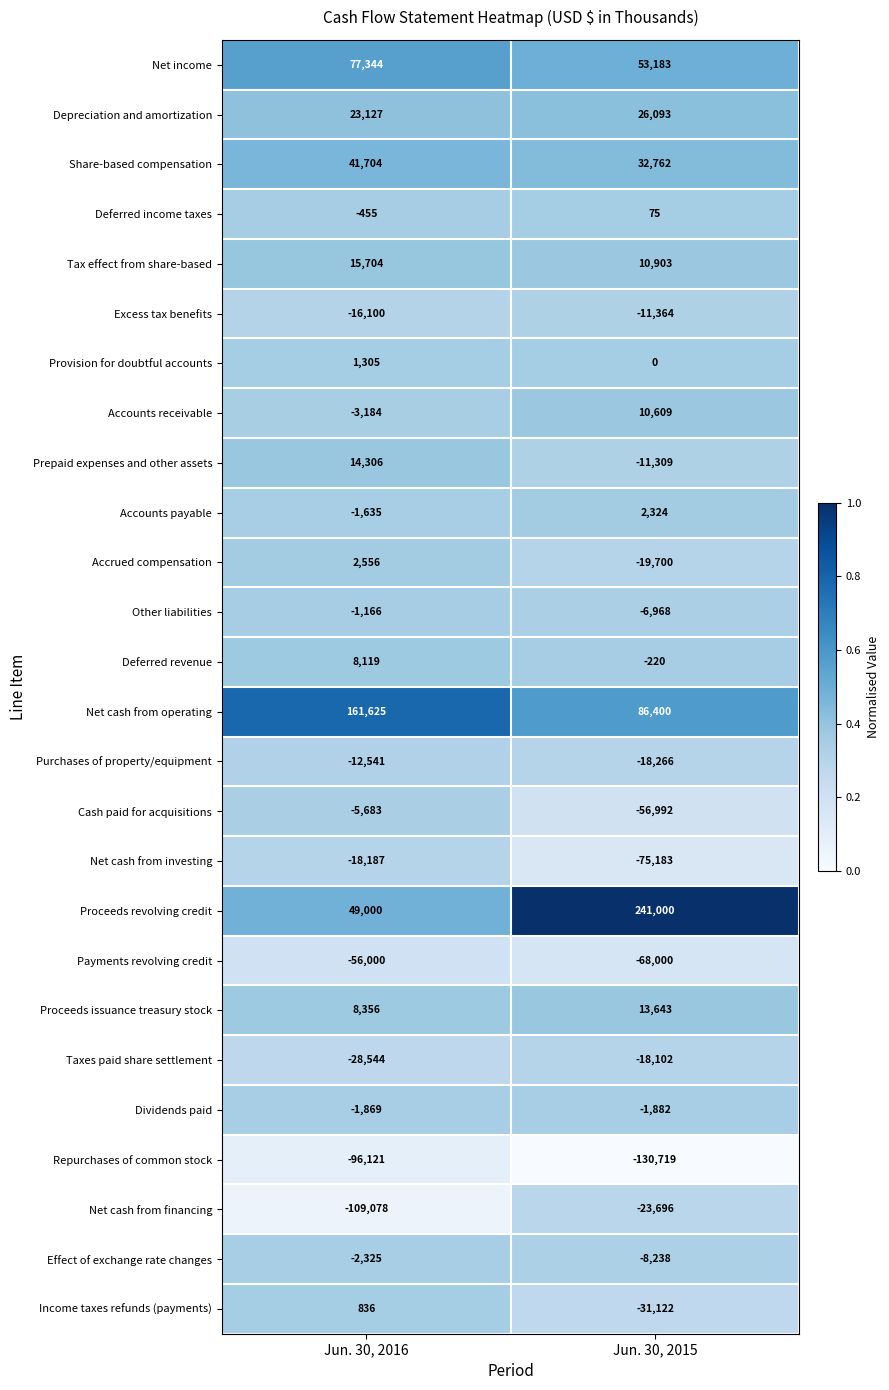

Is the value of Accrued compensation at Jun. 30, 2015 greater than the value of Deferred income taxes at Jun. 30, 2016?

No